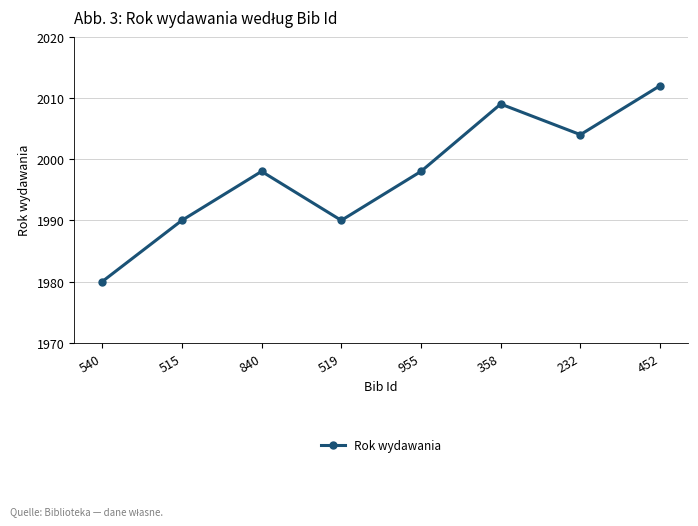

What is the approximate value at 358, to the nearest 10?

2010